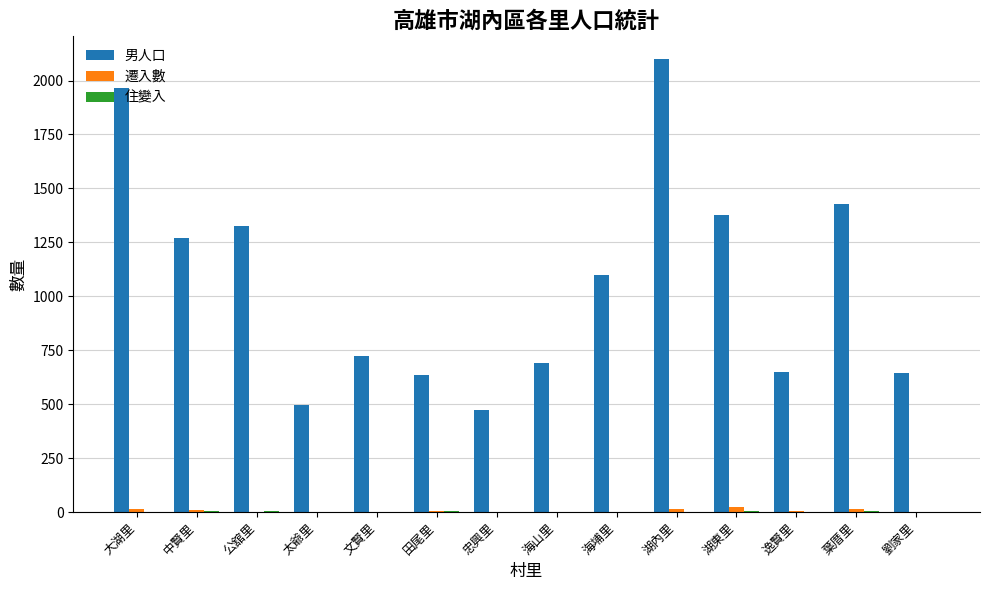

Which category has the highest value in the 男人口 series?

湖內里